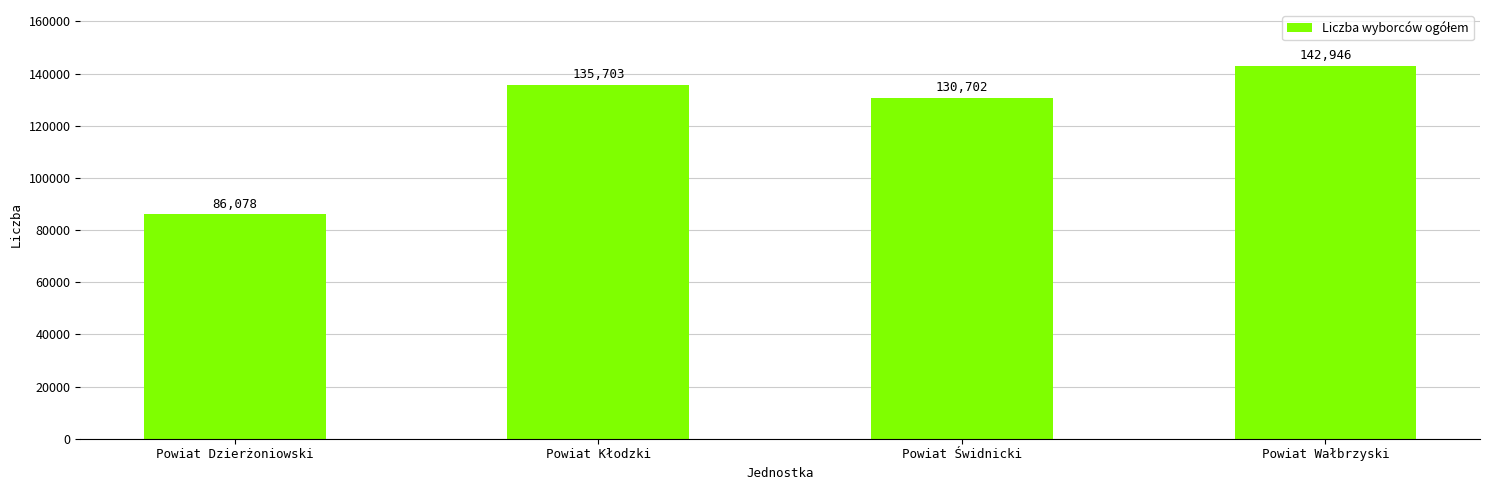

Reading left to right, transcribe all the data shown in this chart.

86078	135703	130702	142946